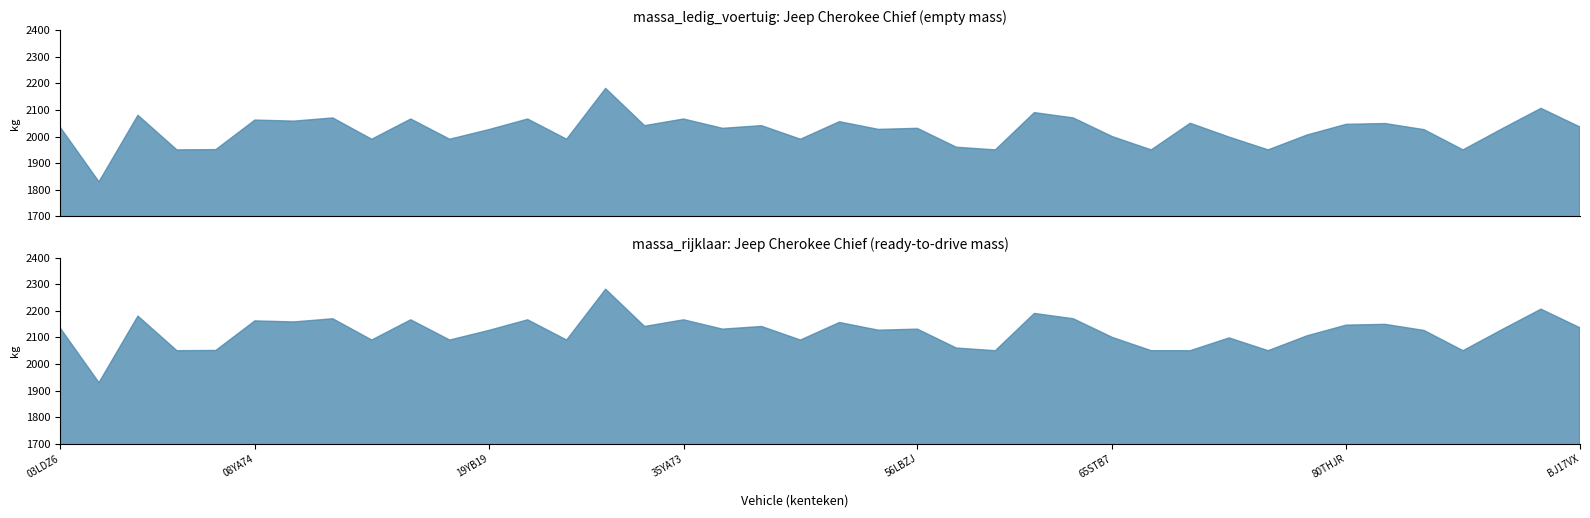

Reading right to left, list all the values displayed in this chart.

massa_ledig_voertuig: BJ17VX=2036	BF73XS=2106	93YA19=2029	91HSR8=1950	86JVD8=2026	81SKVG=2049	80THJR=2046	79YA56=2006	71ZRJP=1950	70YA70=1998	68GBG6=2050	67YB54=1950	65STB7=2000	63JSSH=2070	62YB35=2090	62YA36=1950	62HJG5=1960	56LBZJ=2031	54YA67=2027	51ZFZL=2056	46SPGL=1990	44HGK2=2041	37TDPZ=2031	35YA73=2066	33ZHRZ=2041	29GBP4=2181	26SGFH=1990	25XJGD=2066	19YB19=2026	18PFDN=1990	18HPS8=2066	18GGPX=1990	16XGGK=2070	15YD64=2058	08YA74=2062	07GFRH=1951	06ZBNB=1950	04XVH3=2080	04PJZG=1830	03LDZ6=2036
massa_rijklaar: BJ17VX=2136	BF73XS=2206	93YA19=2129	91HSR8=2050	86JVD8=2126	81SKVG=2149	80THJR=2146	79YA56=2106	71ZRJP=2050	70YA70=2098	68GBG6=2050	67YB54=2050	65STB7=2100	63JSSH=2170	62YB35=2190	62YA36=2050	62HJG5=2060	56LBZJ=2131	54YA67=2127	51ZFZL=2156	46SPGL=2090	44HGK2=2141	37TDPZ=2131	35YA73=2166	33ZHRZ=2141	29GBP4=2281	26SGFH=2090	25XJGD=2166	19YB19=2126	18PFDN=2090	18HPS8=2166	18GGPX=2090	16XGGK=2170	15YD64=2158	08YA74=2162	07GFRH=2051	06ZBNB=2050	04XVH3=2180	04PJZG=1930	03LDZ6=2136